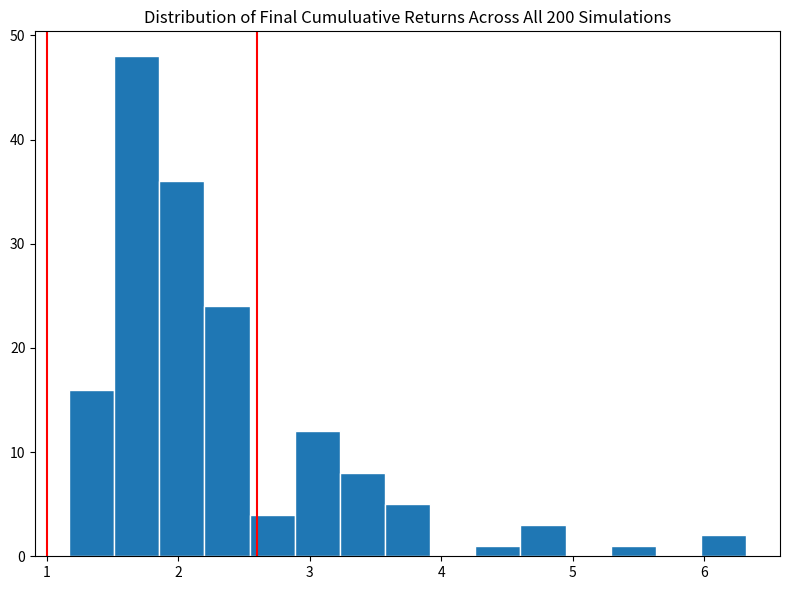

Around what value on the x-axis is the tallest bar? Give the approximate position of its centre, as read against the axis.

1.7